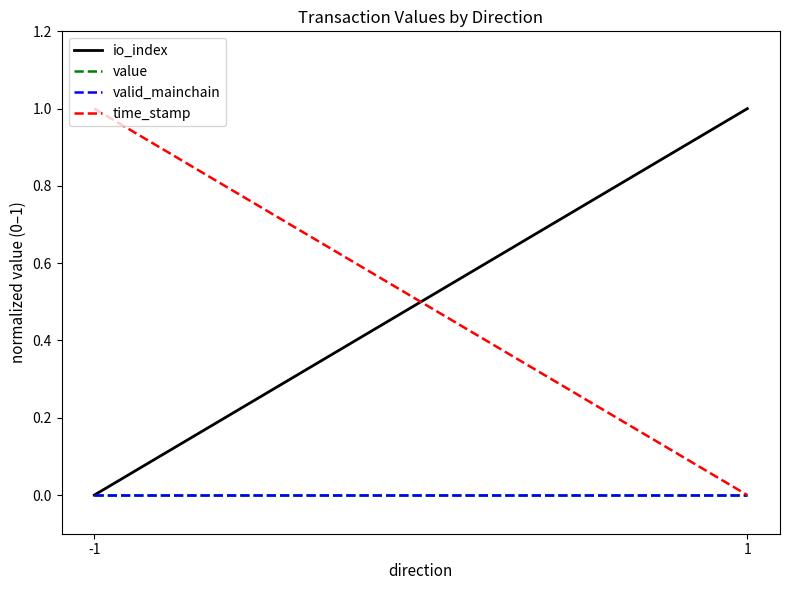

True or false: time_stamp has a value of 0 at 1.

False